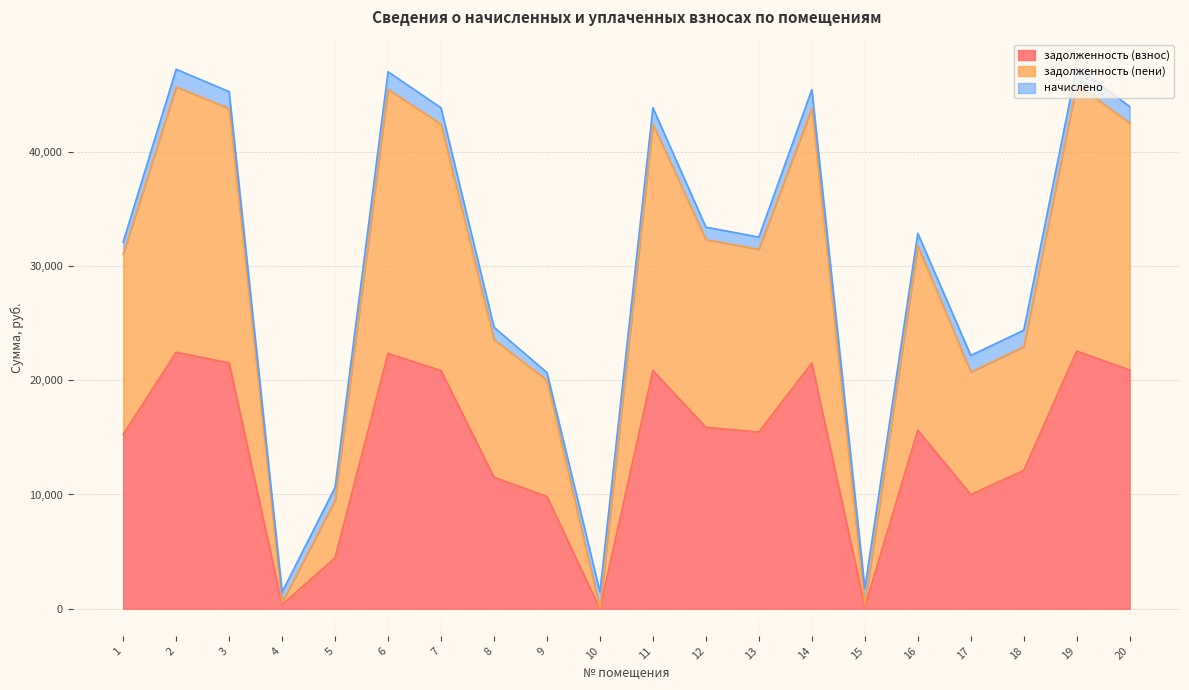

How many data points in задолженность (пени) are above 31768?

10